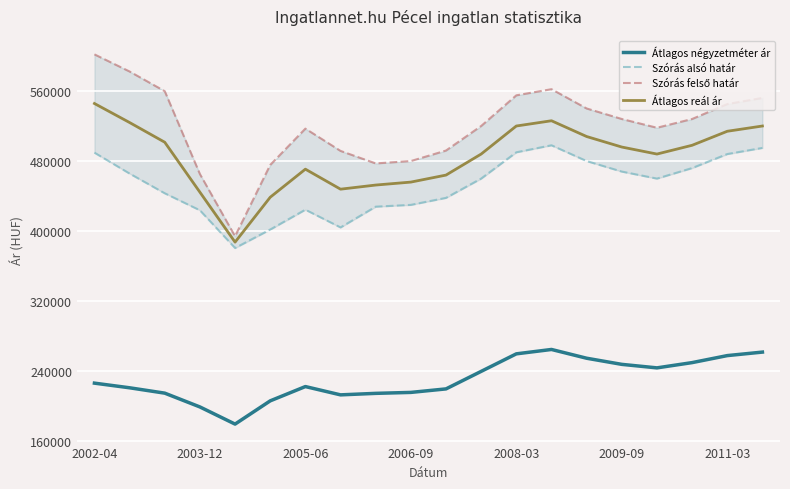

Reading left to right, what are all the values shown in this chart?

Átlagos négyzetméter ár: 226573	221267	215155	199412	179834	206356	222668	213192	214911	216000	220000	240000	260000	265000	255000	248000	244000	250000	258000	262000
Szórás alsó határ: 489614	465736	443247	423825	380777	401865	424518	404259	427956	430000	438000	460000	490000	498000	480000	468000	460000	472000	488000	495000
Szórás felső határ: 601746	582198	559709	465151	394187	475563	516996	491575	477294	480000	492000	520000	555000	562000	540000	528000	518000	528000	545000	552000
Átlagos reál ár: 545680	523967	501478	444488	387482	438714	470757	447917	452625	456000	464000	488000	520000	526000	508000	496000	488000	498000	514000	520000